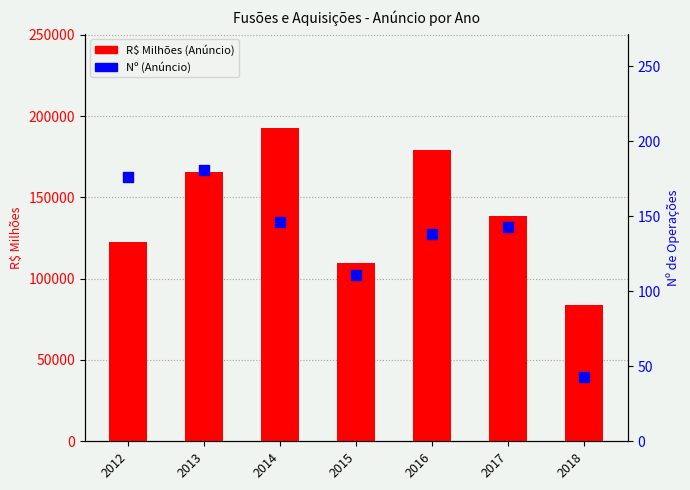

Is the value of R$ Milhões (Anúncio) at 2018 greater than the value of Nº (Anúncio) at 2016?

Yes